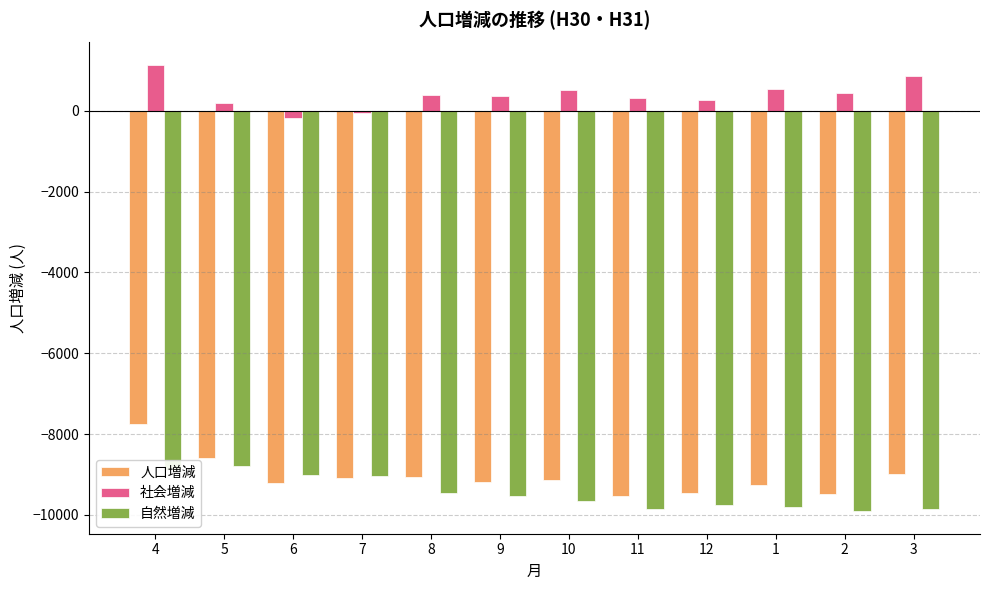

At 11, list the series in order from largest to smallest.

社会増減, 人口増減, 自然増減